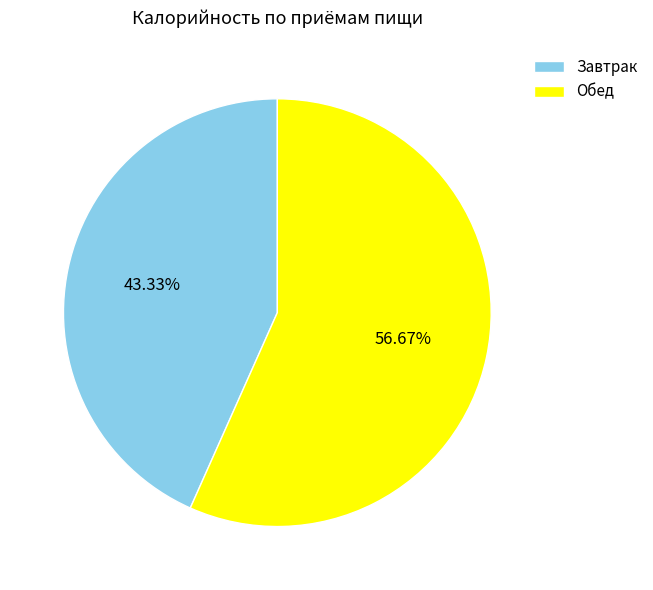

The Обед slice represents 50% of the pie. True or false?

False